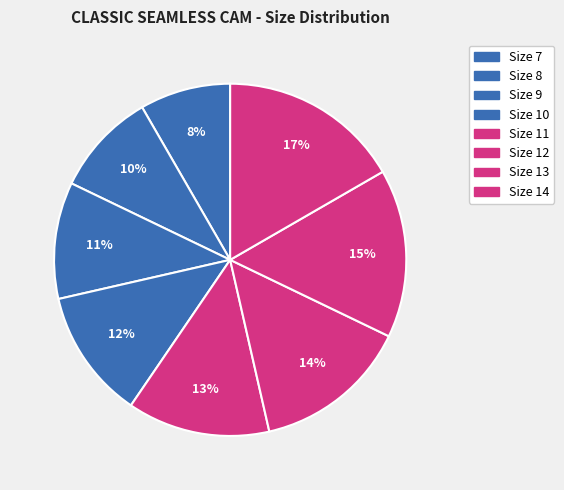

What percentage do Size 12 and Size 10 together represent?

26.2%